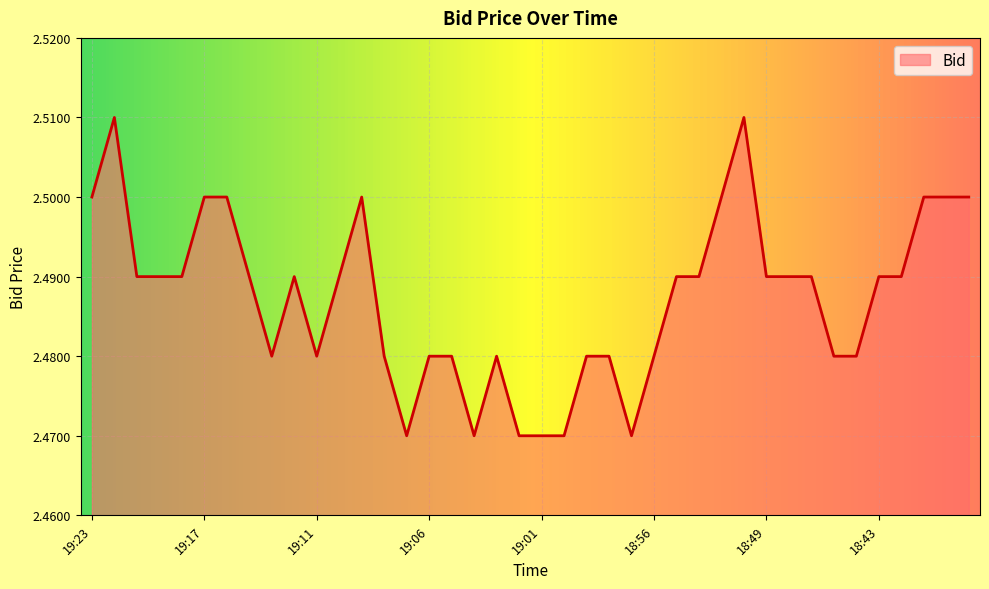

How many lines are shown in the chart?

1